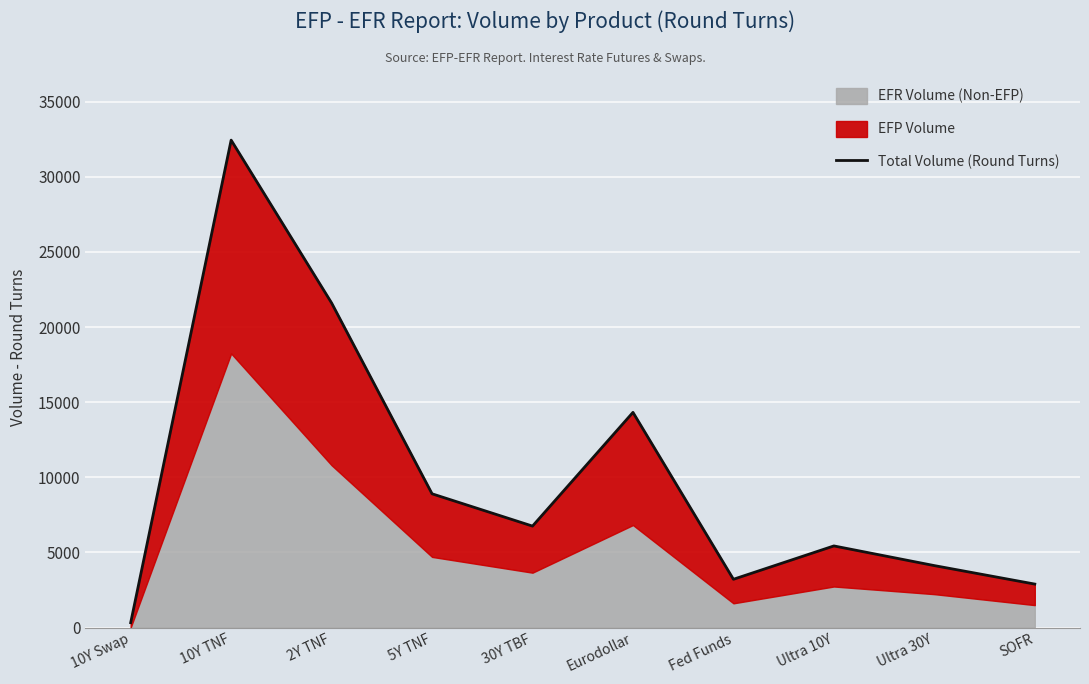

How many interior local valleys (lower than both neighbors) does the data have?

2